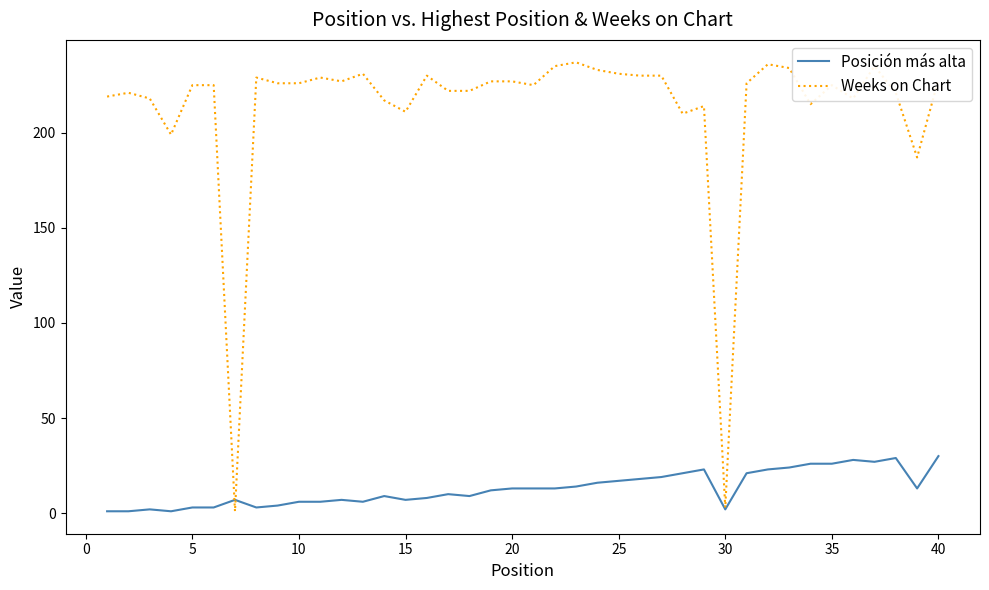

Which series has the widest spread of values?

Weeks on Chart